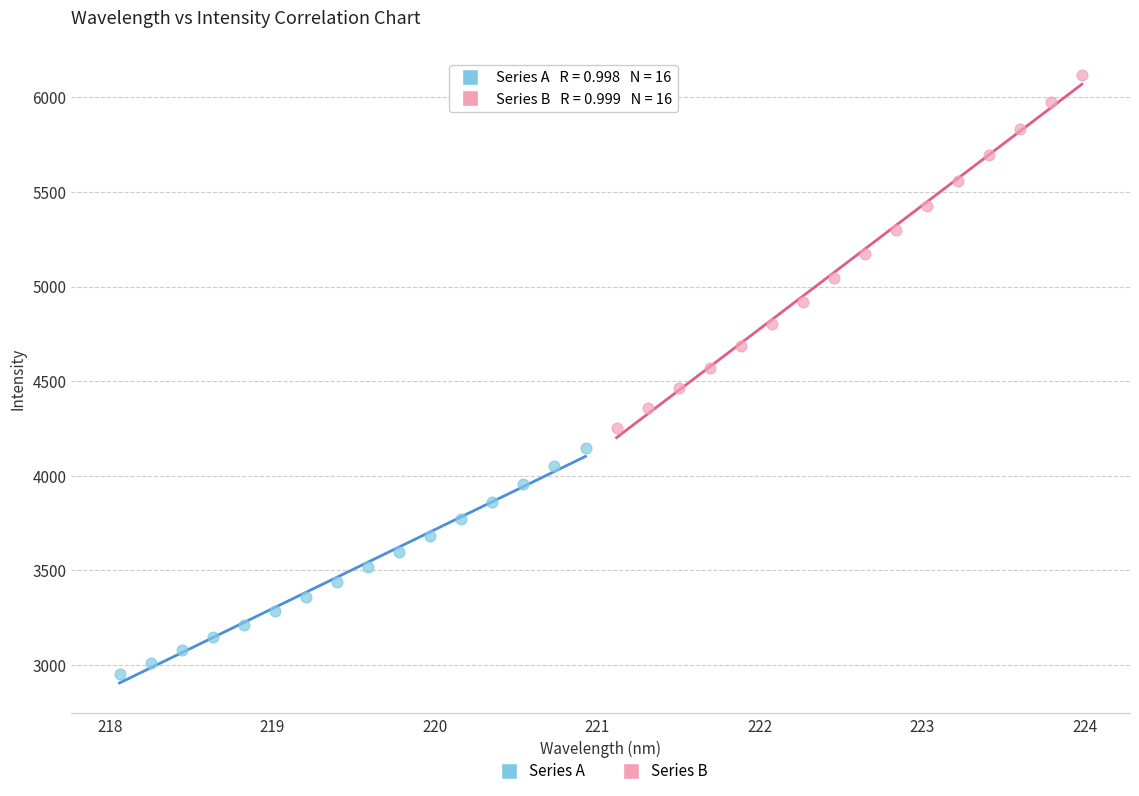

Which series contains the highest Y value?

Series B